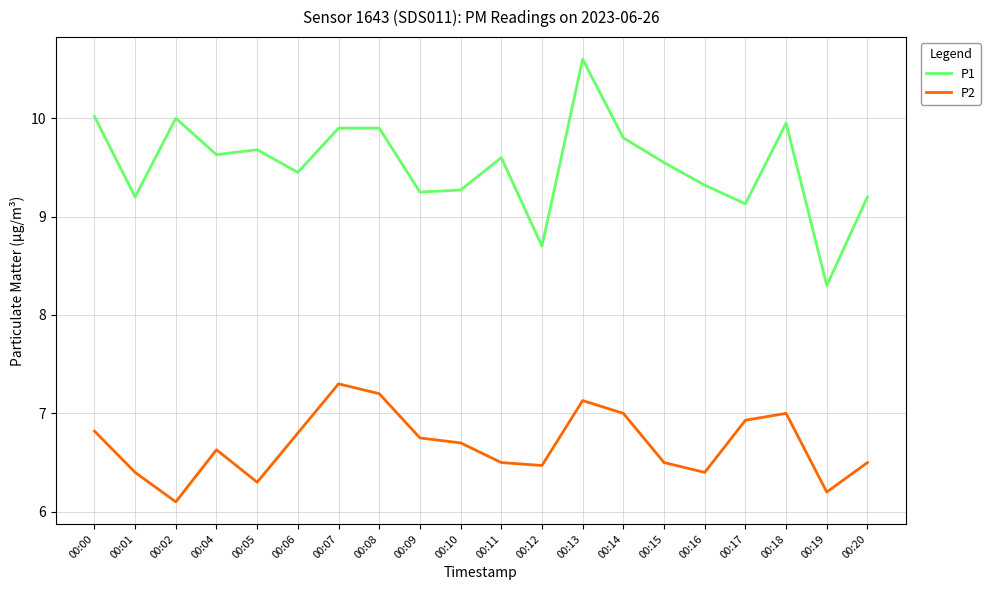

List the series in order of their peak value, lowest first.

P2, P1